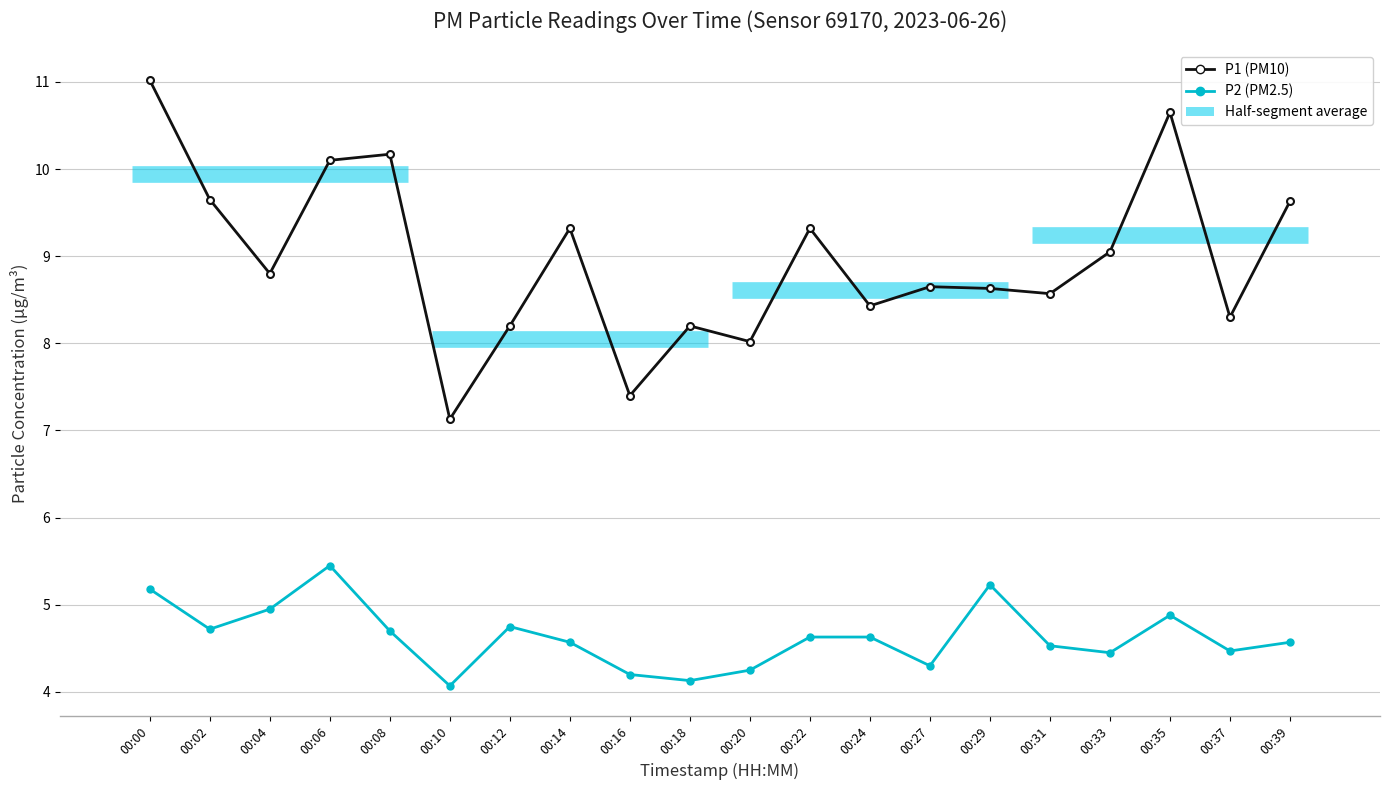

Where is P1 (PM10) nearest to the value 9?

00:33